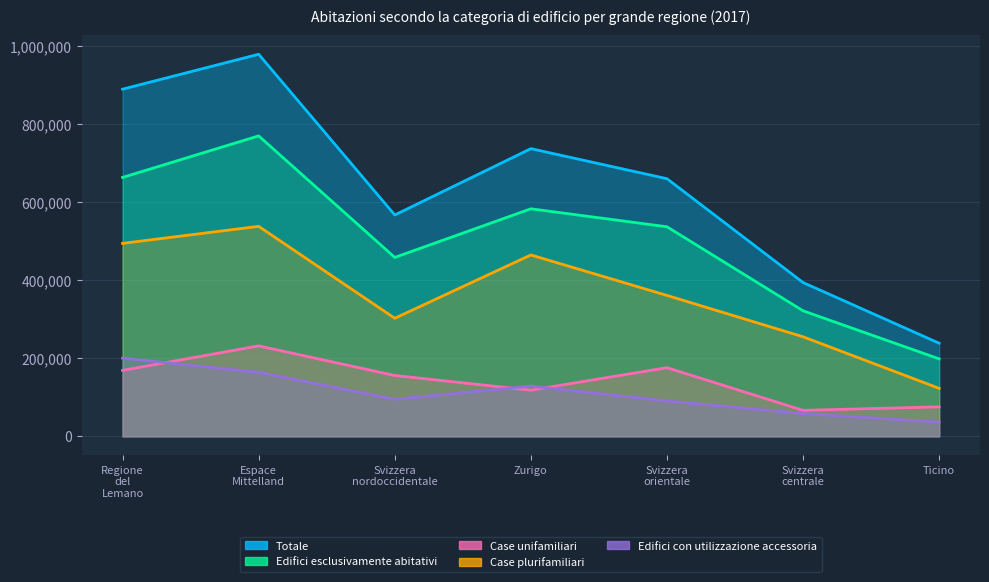

What is the maximum value for Edifici esclusivamente abitativi?

770518